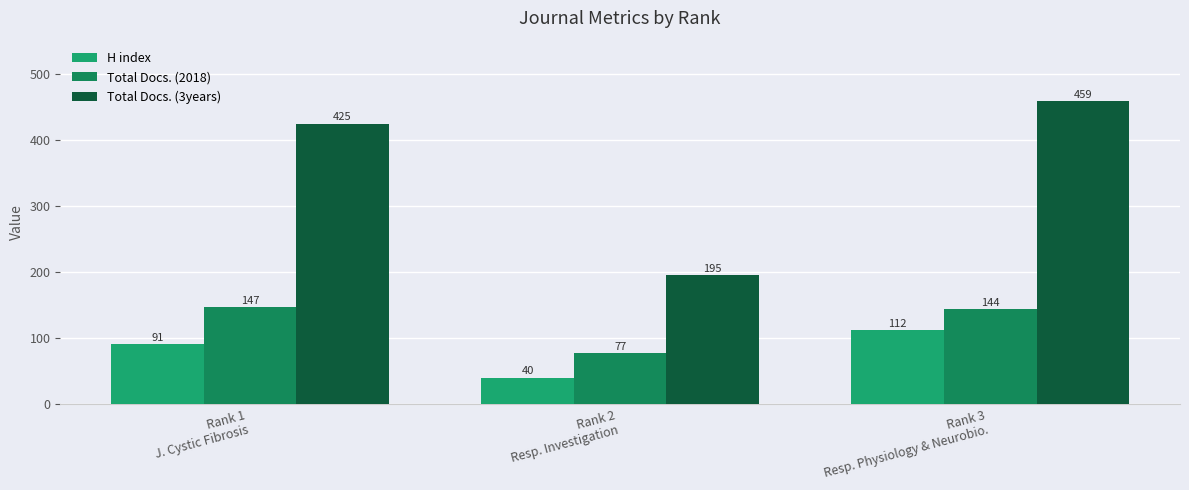

What is the sum of all Total Docs. (3years) values?

1079